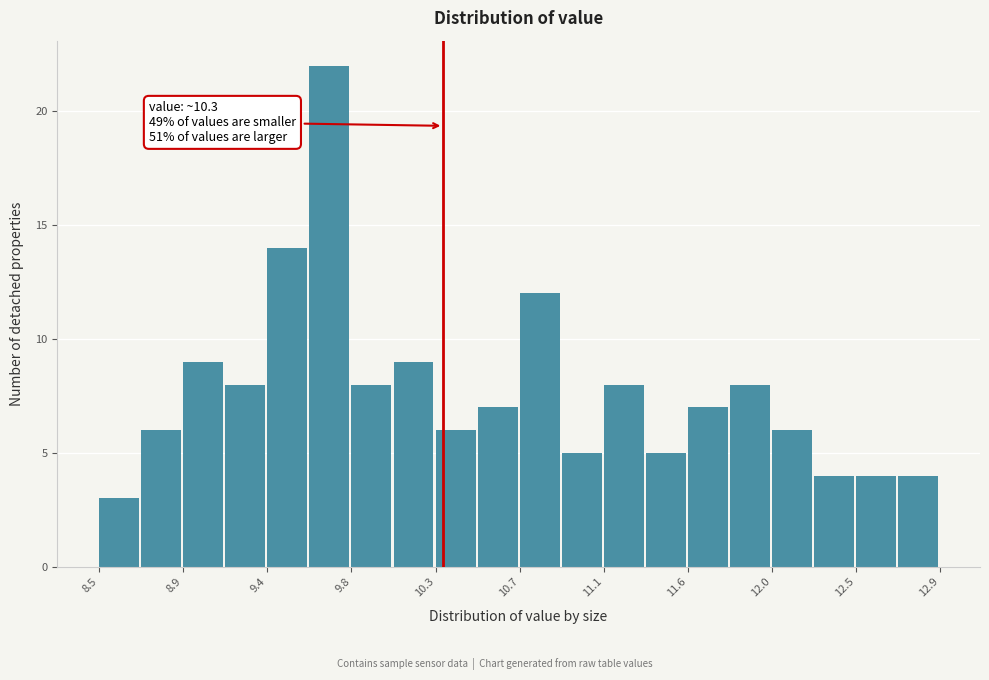

Which range on the x-axis has the tallest bar?

9.60 to 9.82